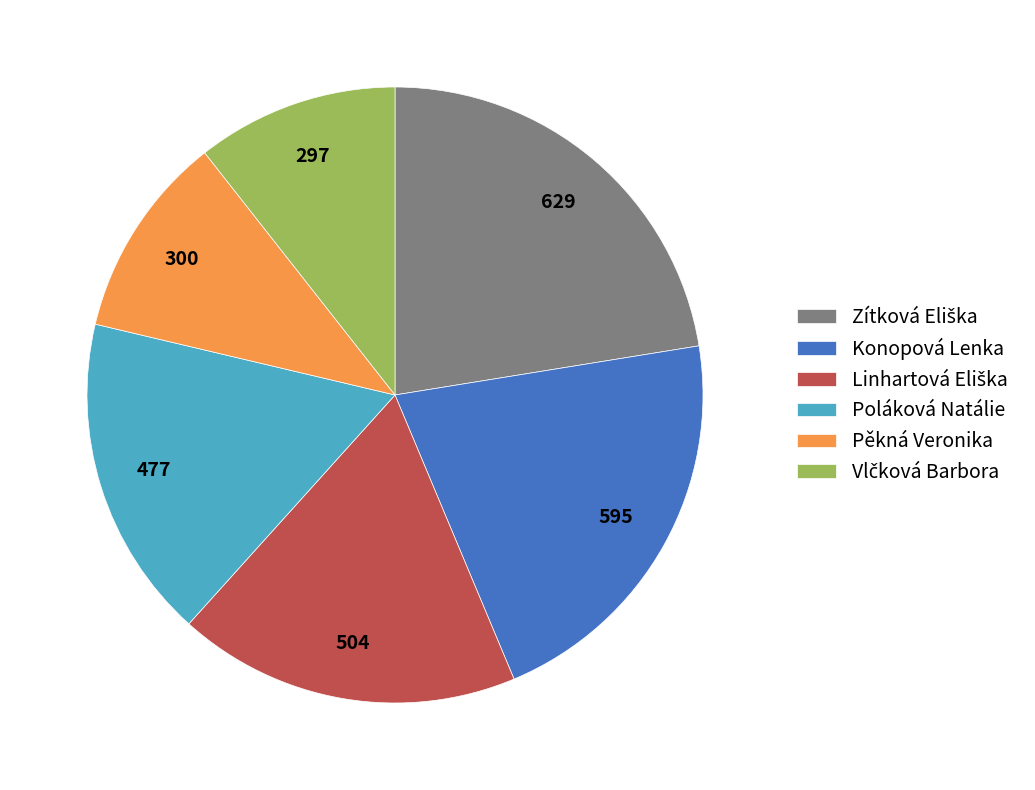

Does any single category account for the majority?

No